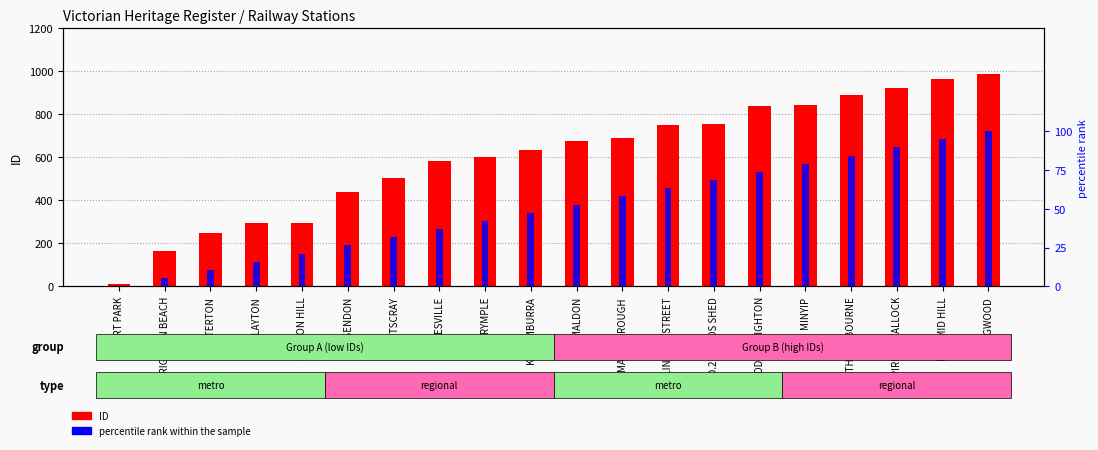

What is the greatest value displayed?

986.0